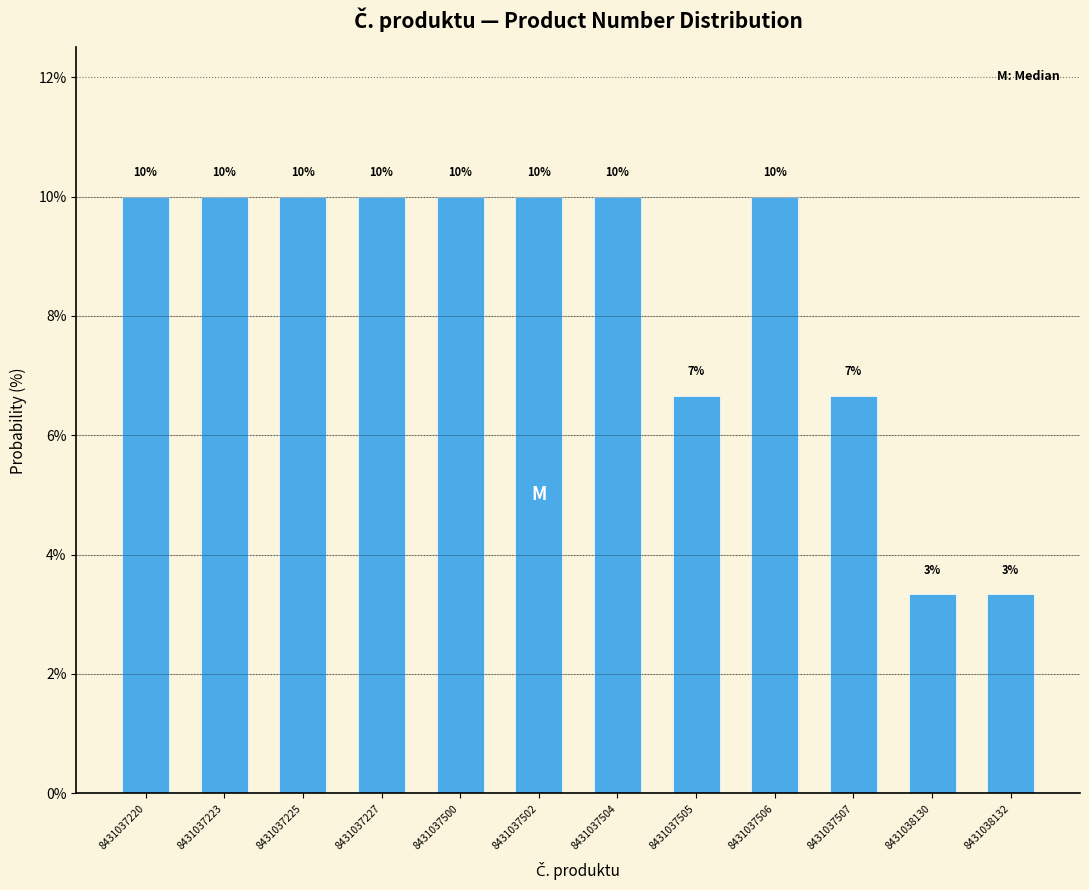

What is the sum of all values?

100.0